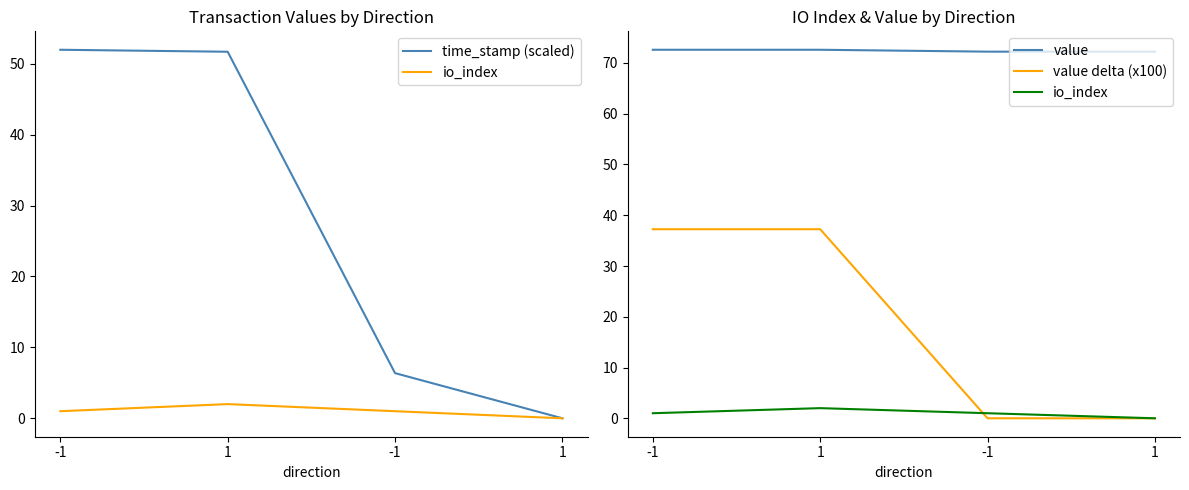

What is the difference between the highest and lowest values at 1?

70.6